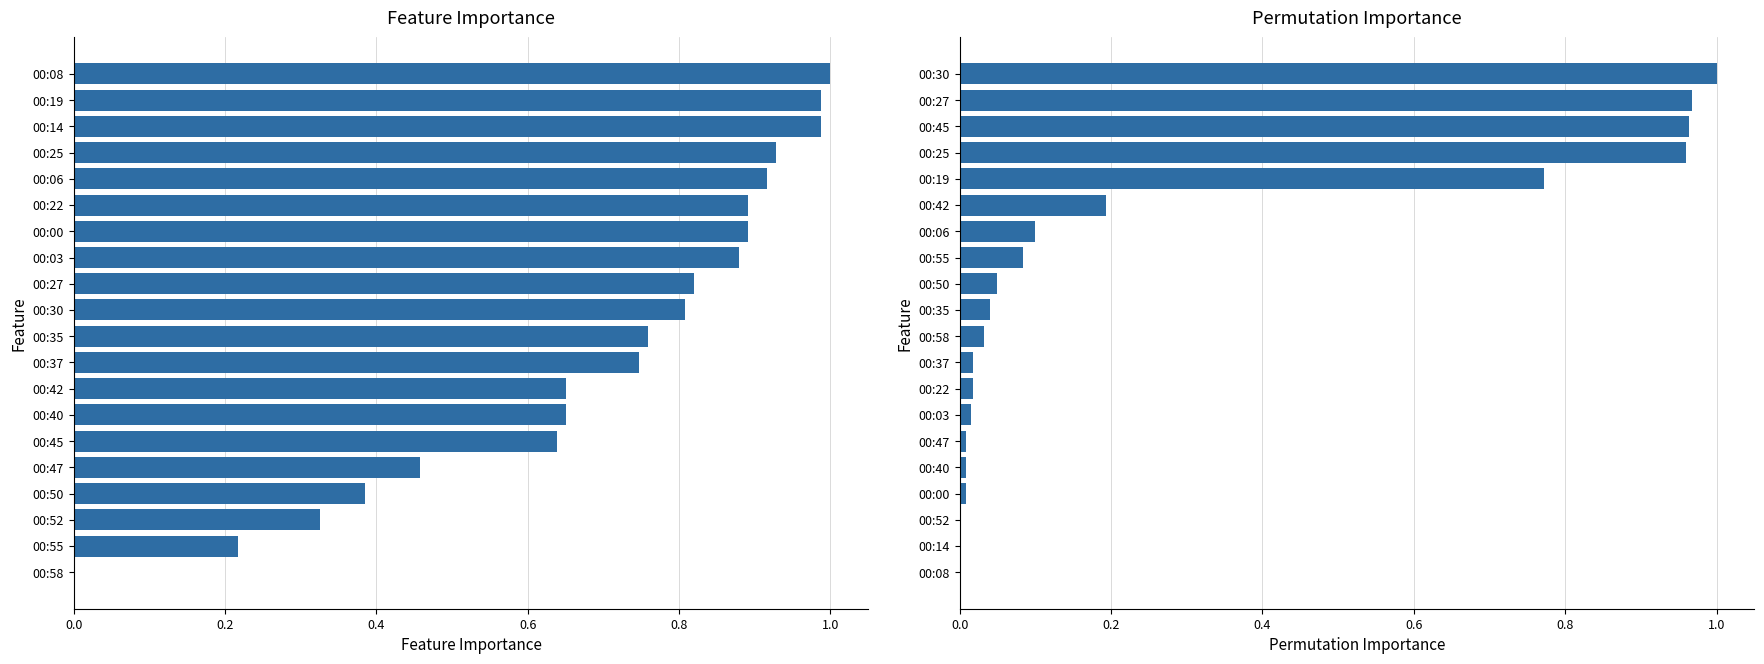

What is the difference between the second highest and second lowest values in the BME280_temperature (normalized) series?

0.8